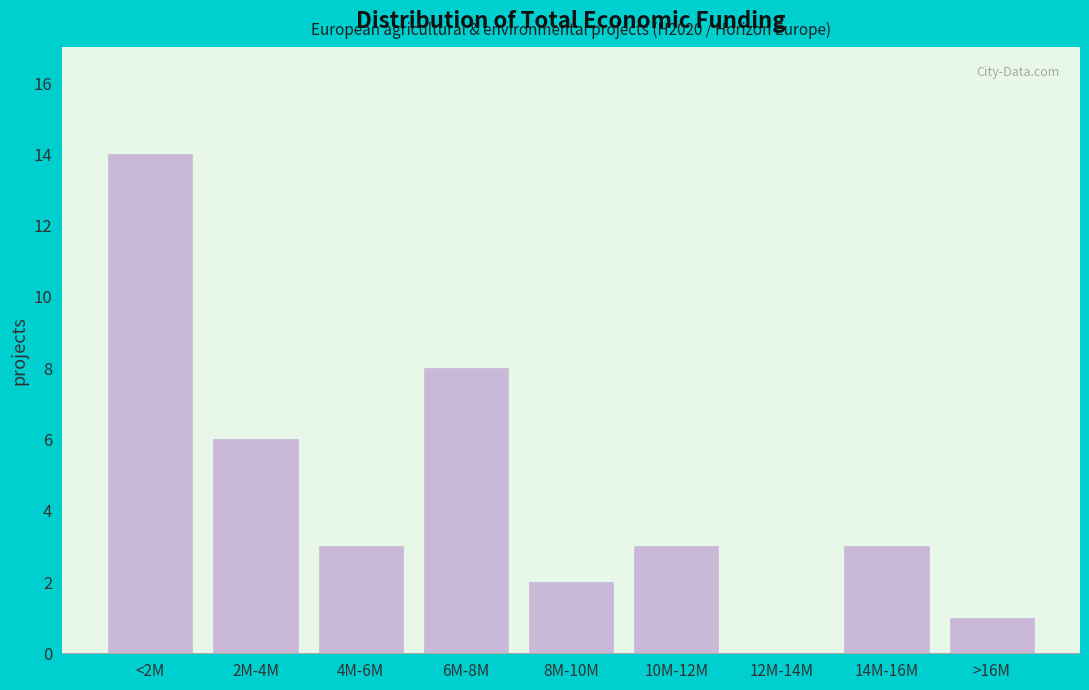

Reading right to left, transcribe all the data shown in this chart.

>16M=1	14M-16M=3	12M-14M=0	10M-12M=3	8M-10M=2	6M-8M=8	4M-6M=3	2M-4M=6	<2M=14